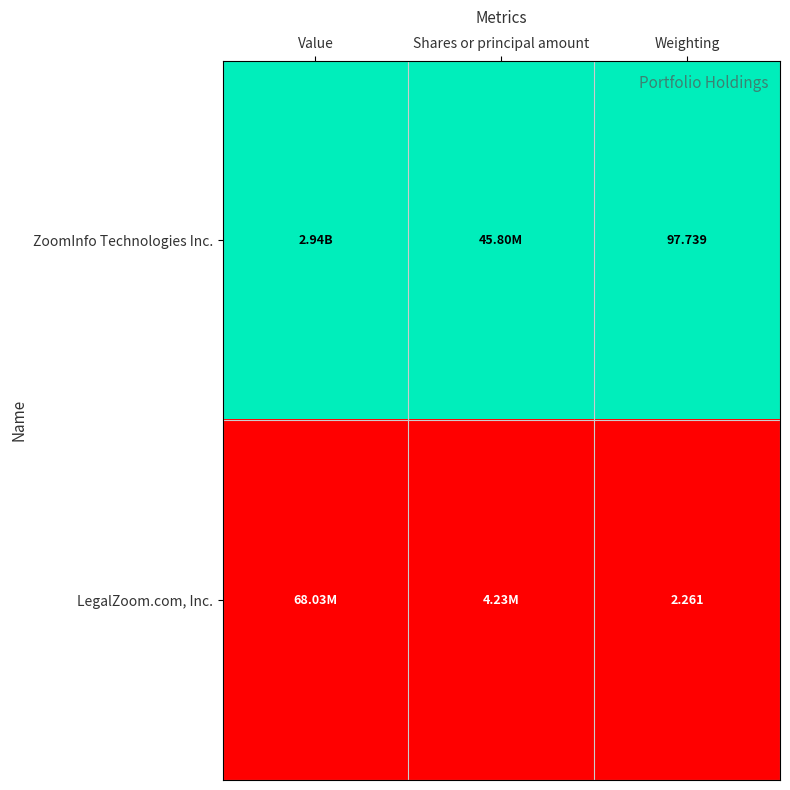

Which series has the largest range (max minus min)?

ZoomInfo Technologies Inc.